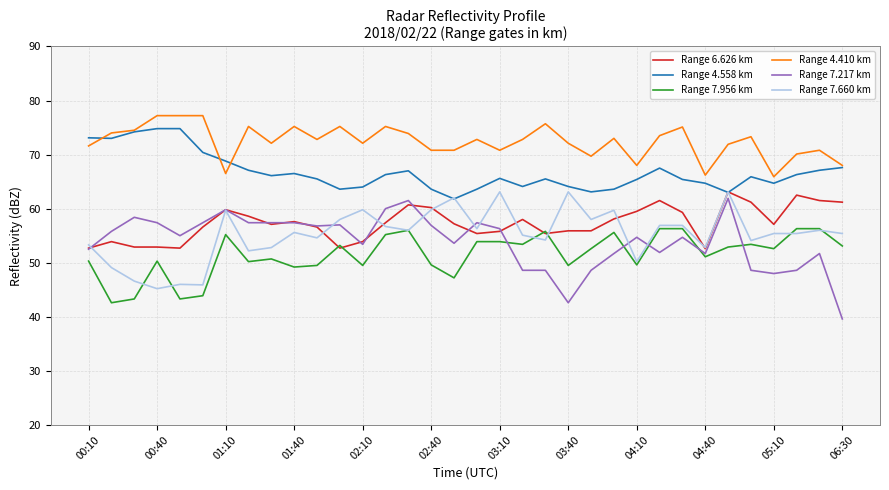

What is the difference between the maximum and minimum values in the Range 7.660 km series?

17.9